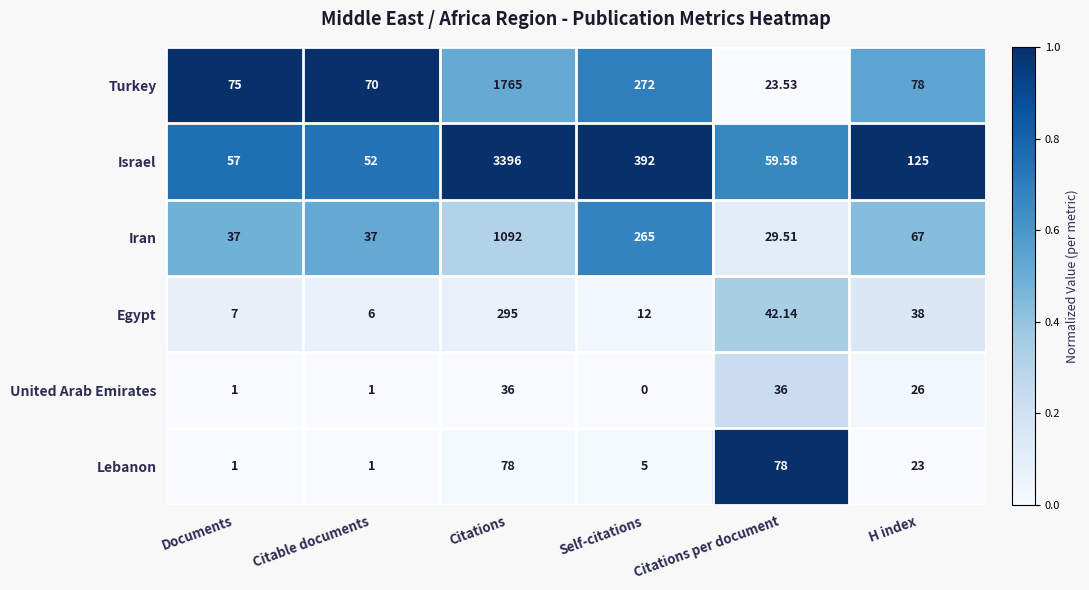

Which series has the largest total across all categories?

Israel